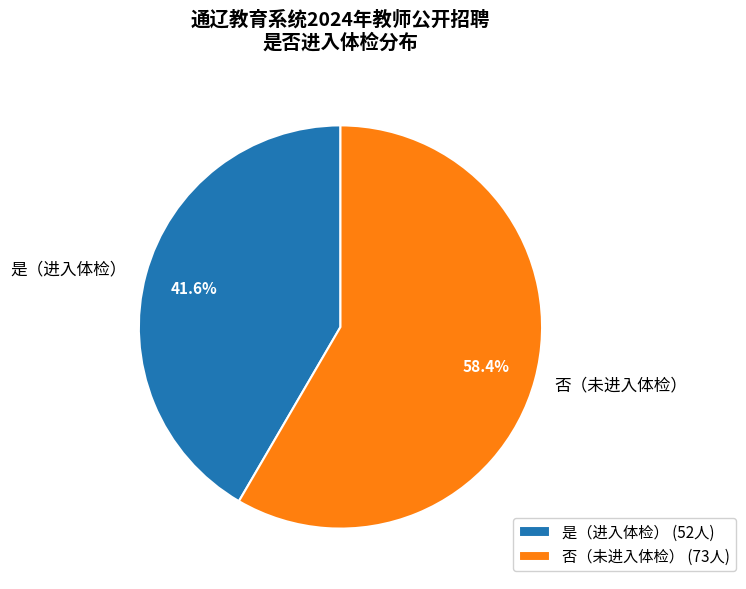

Does any single category account for the majority?

Yes